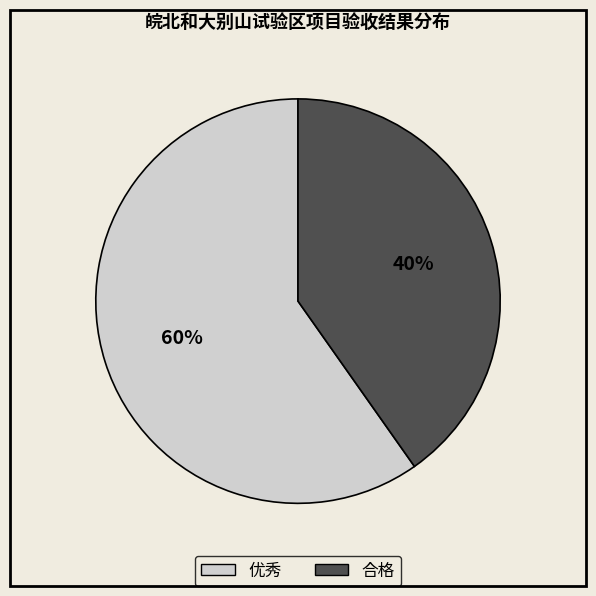

Which slice represents more than half of the pie?

优秀